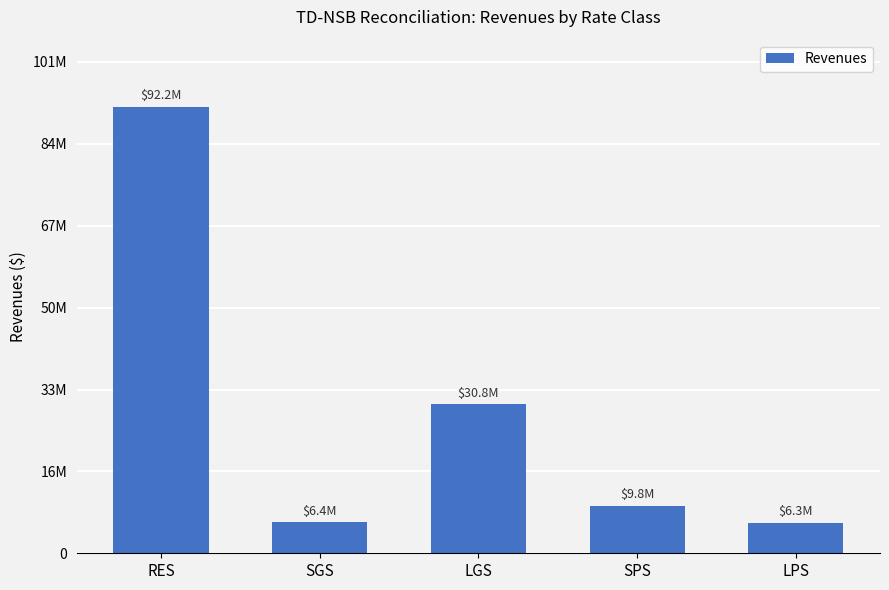

Between LGS and LPS, which is larger?

LGS